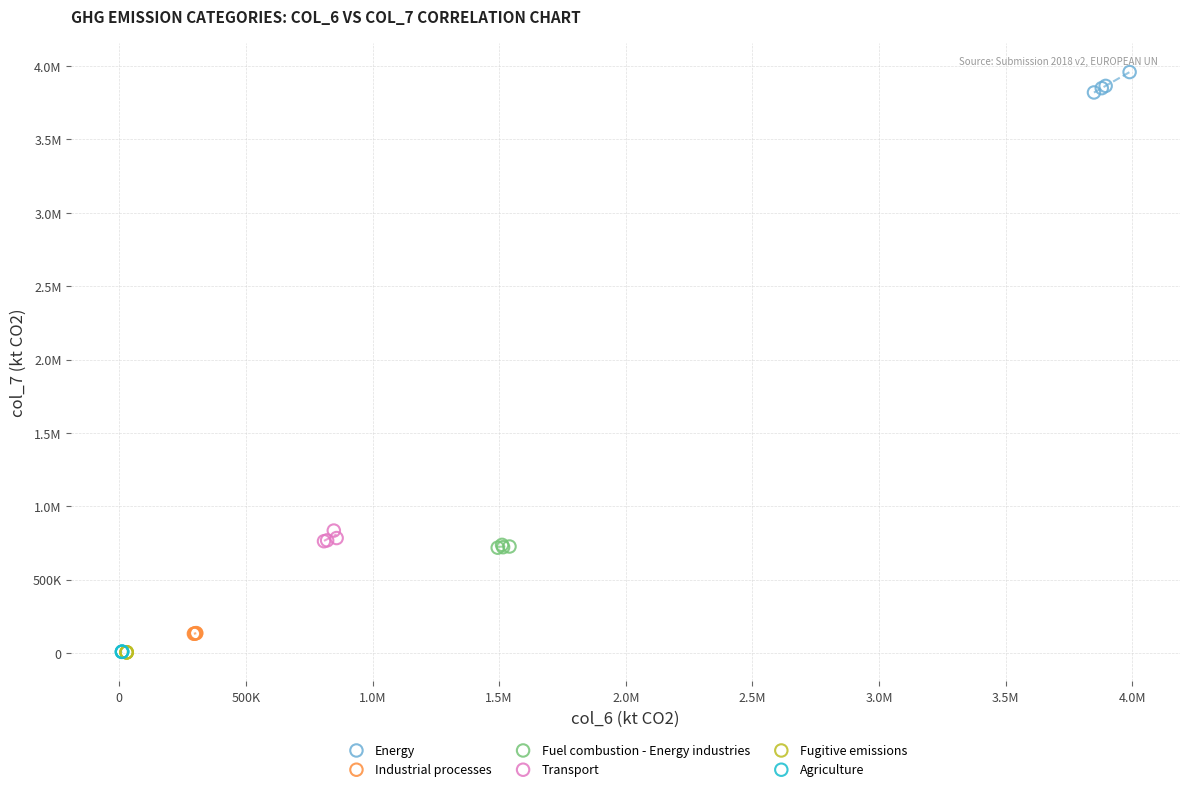

What are all the series names shown in the legend?

Energy, Industrial processes, Fuel combustion - Energy industries, Transport, Fugitive emissions, Agriculture